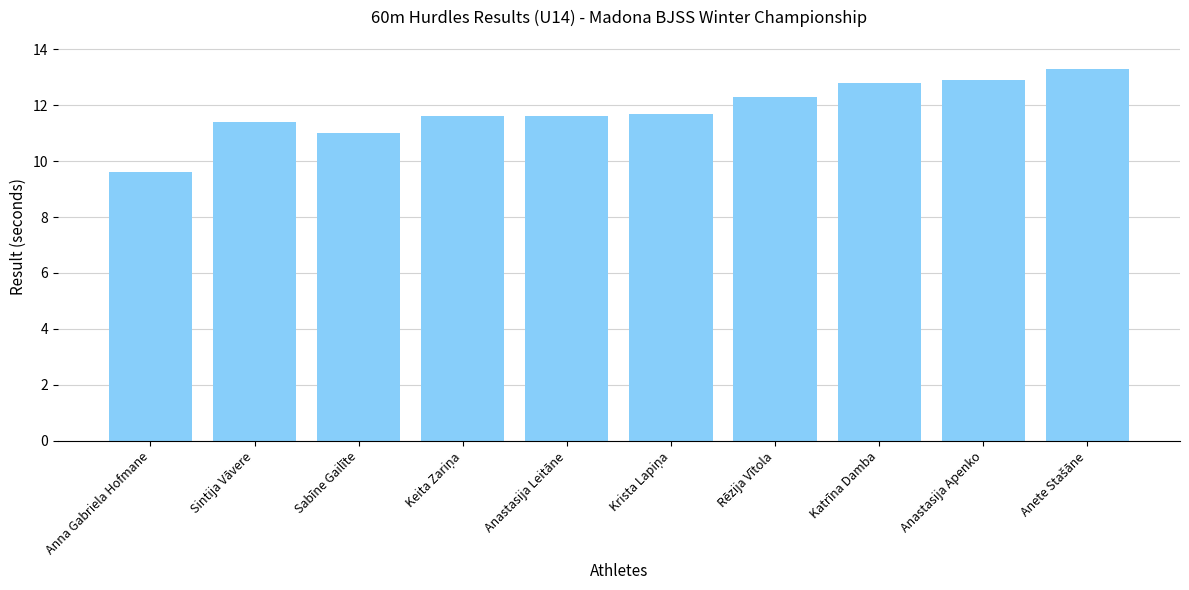

At which category does the chart reach its minimum across all series?

Anna Gabriela Hofmane